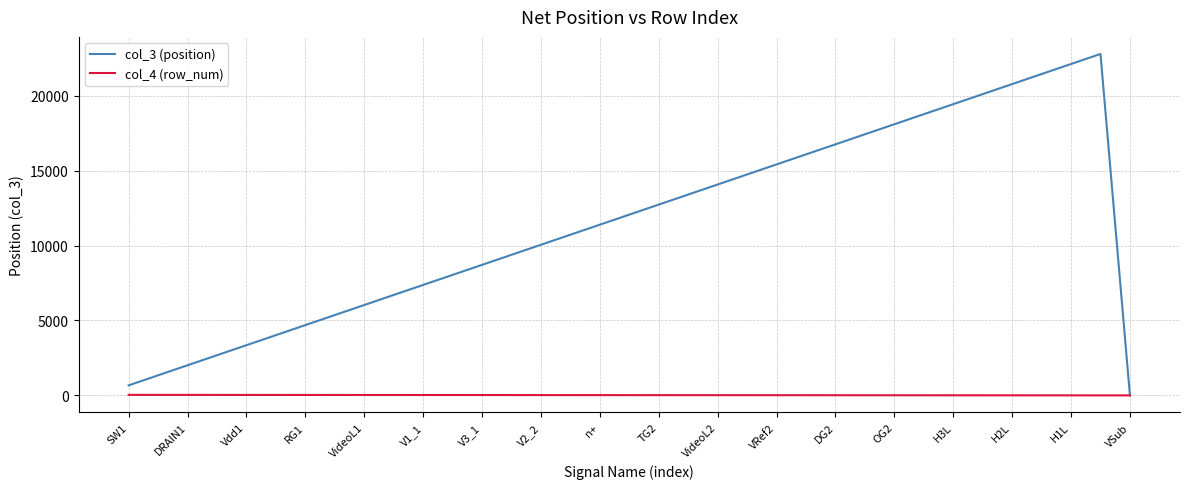

Which series has the largest total across all categories?

col_3 (position)